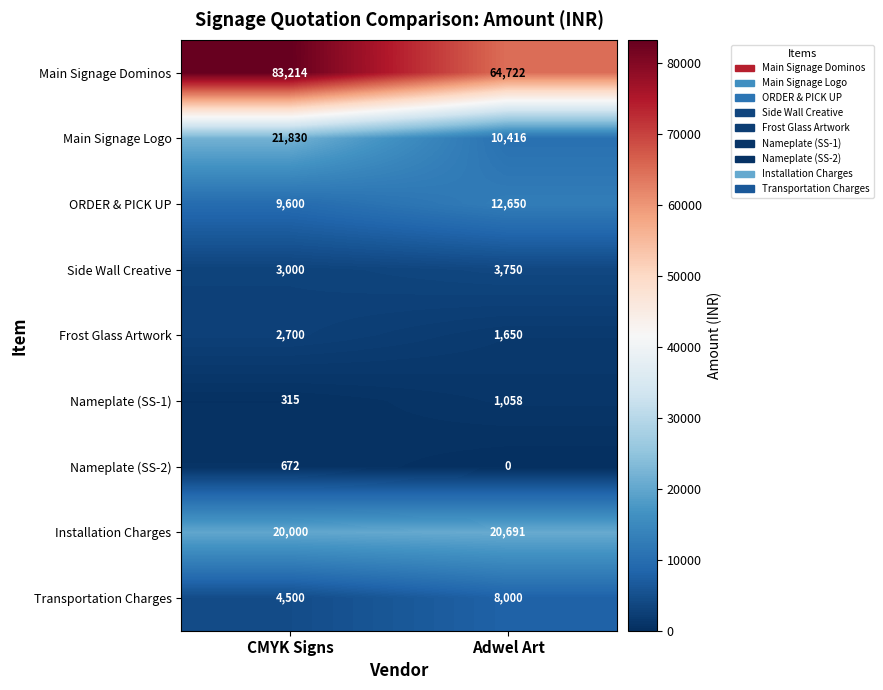

How many categories are shown in the chart?

2